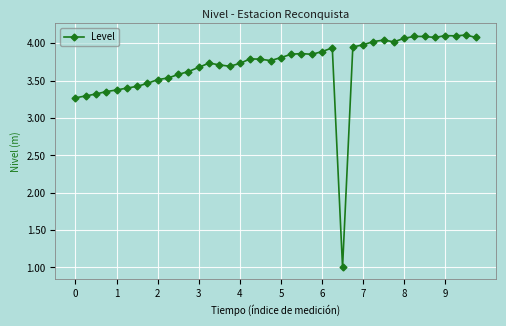

What is the value of the 35th point from the left?

4.1